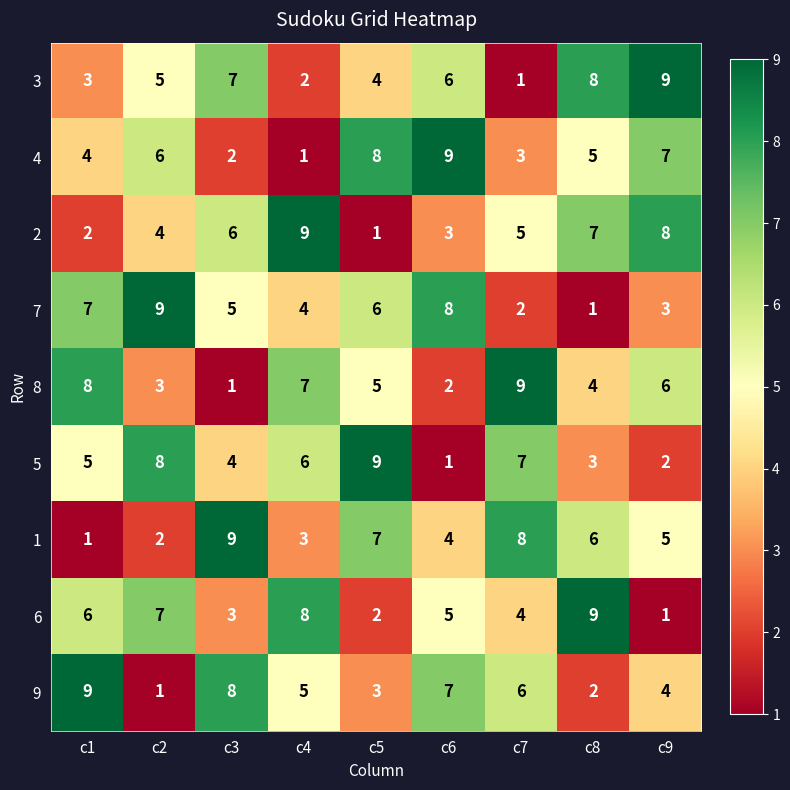

True or false: 4 has a value of 9 at c6.

True